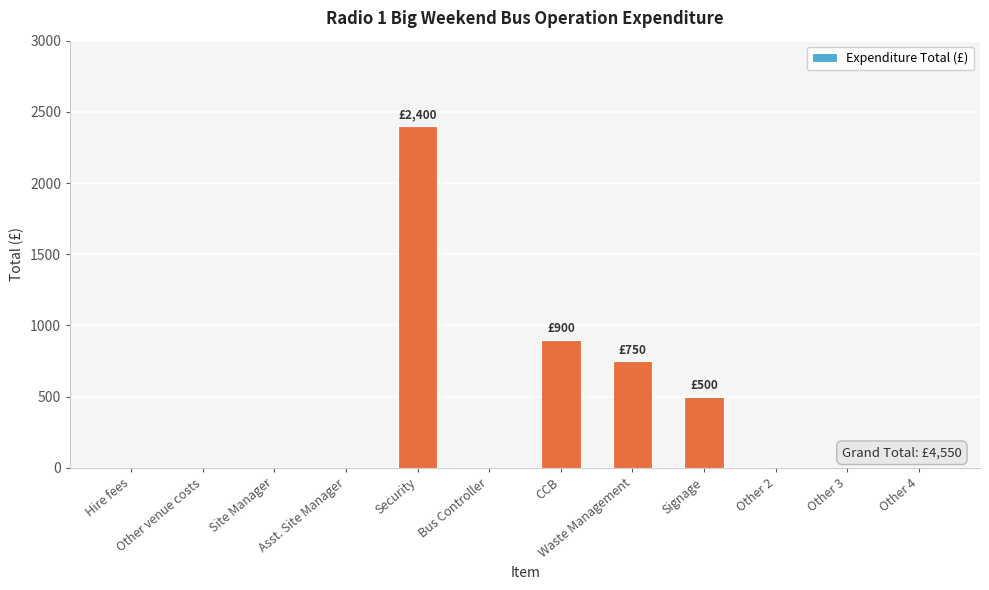

The value at Waste Management is 1065. True or false?

False